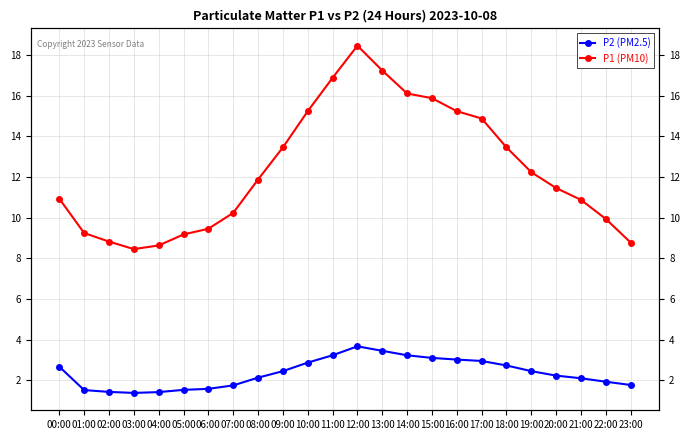

What is the maximum value shown in the chart?

18.4